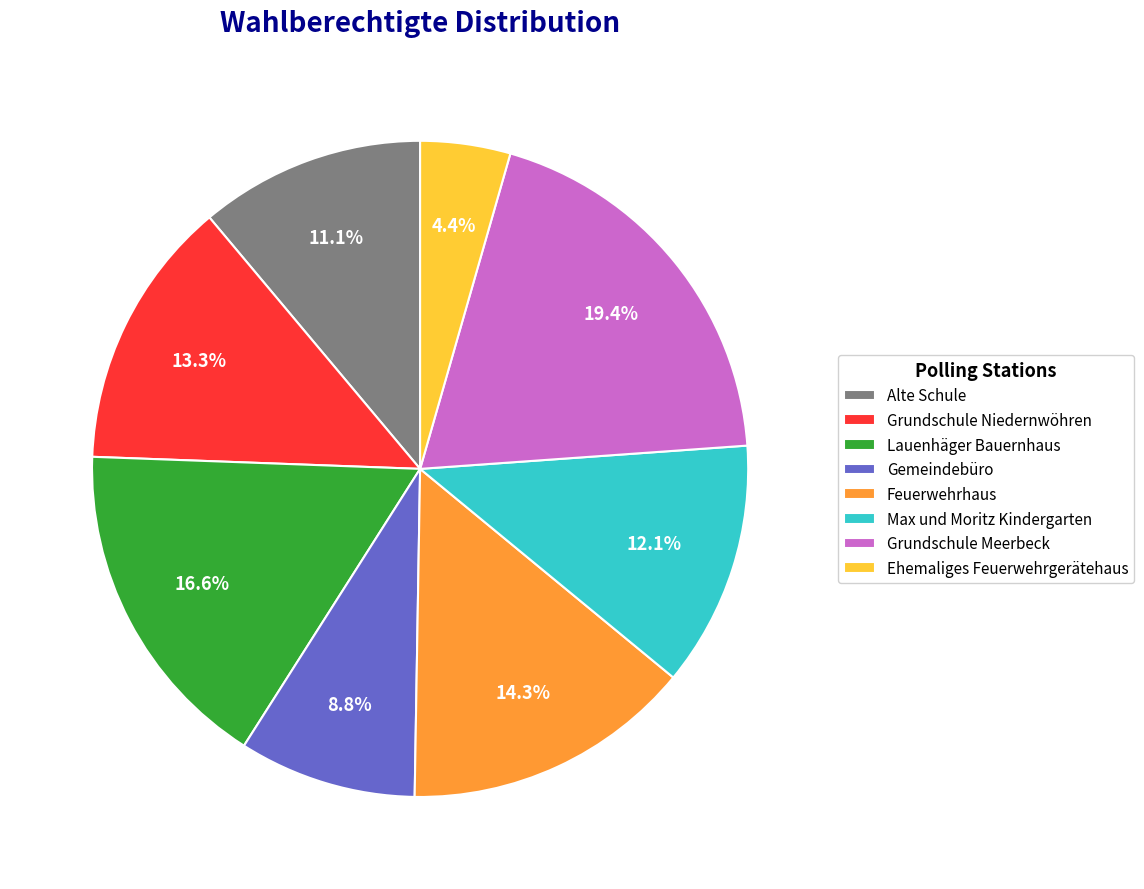

To the nearest percent, what is the combined percentage of Feuerwehrhaus and Ehemaliges Feuerwehrgerätehaus?

19%